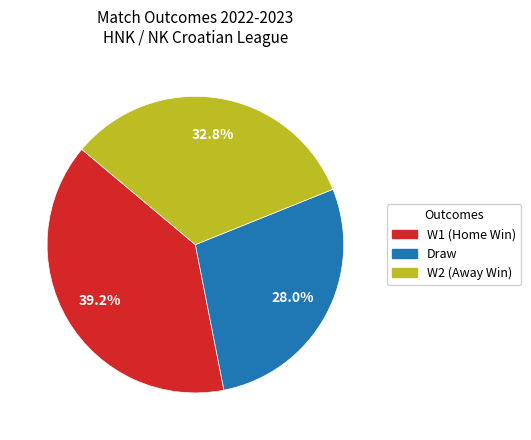

Is there any slice that represents more than half of the pie?

No